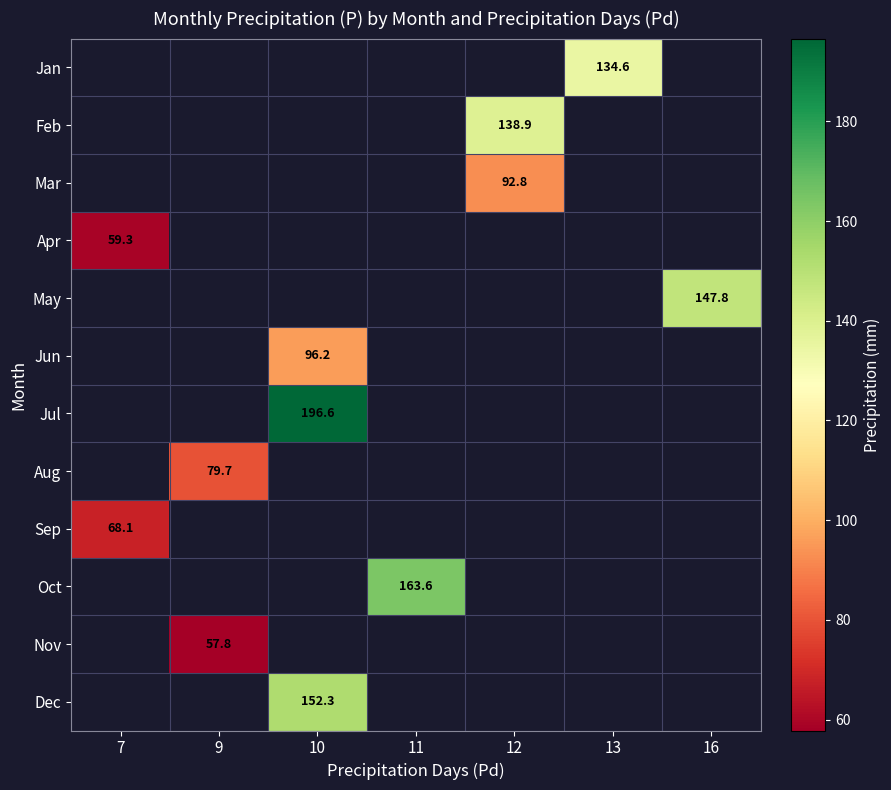

The Oct series shows 98.5 at 11. True or false?

False